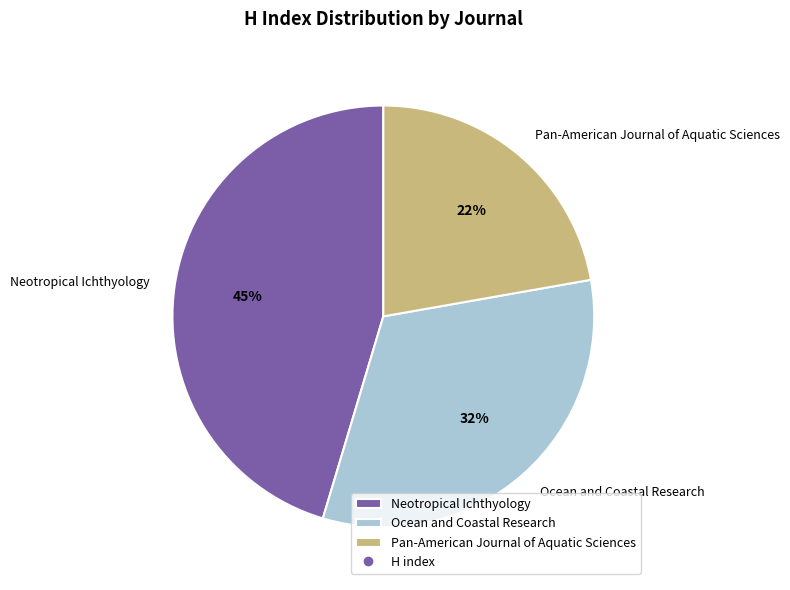

Which slice is the largest?

Neotropical Ichthyology